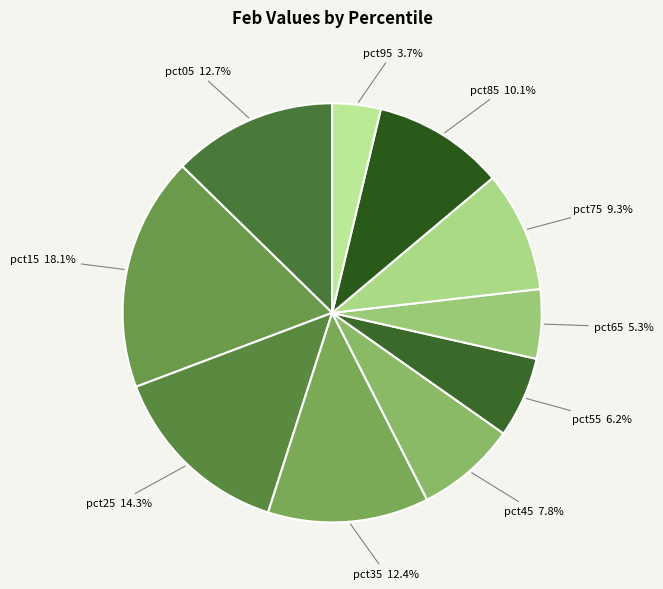

How many slices are in this pie chart?

10